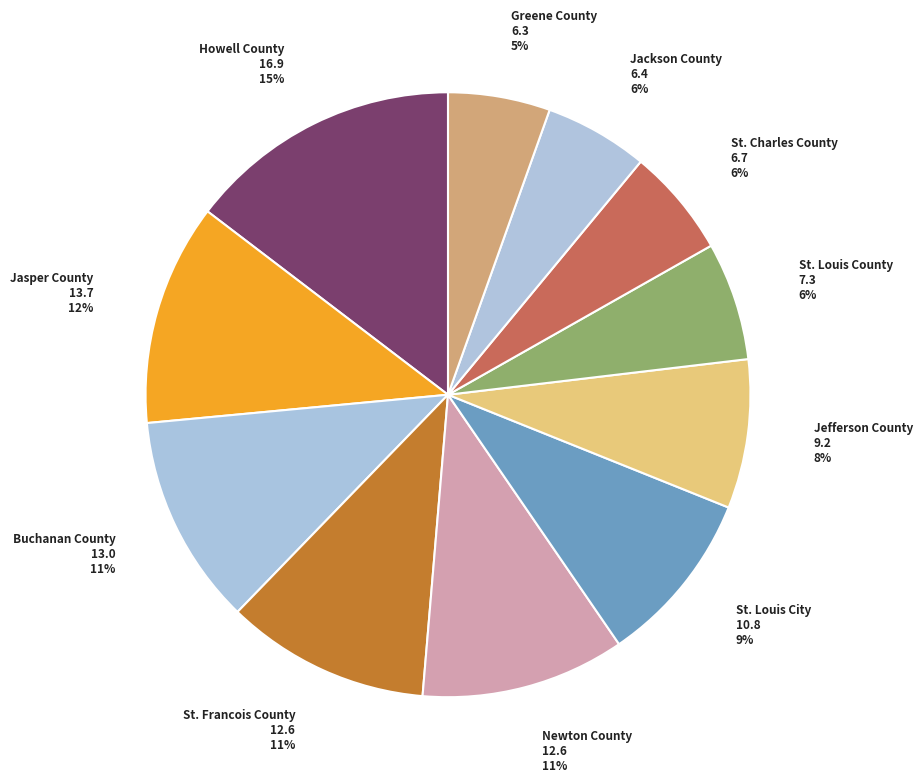

The St. Francois County slice represents 11% of the pie. True or false?

True